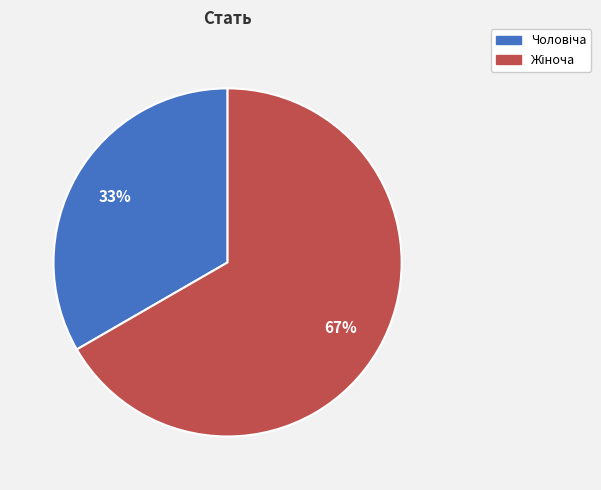

Is there any slice that represents more than half of the pie?

Yes